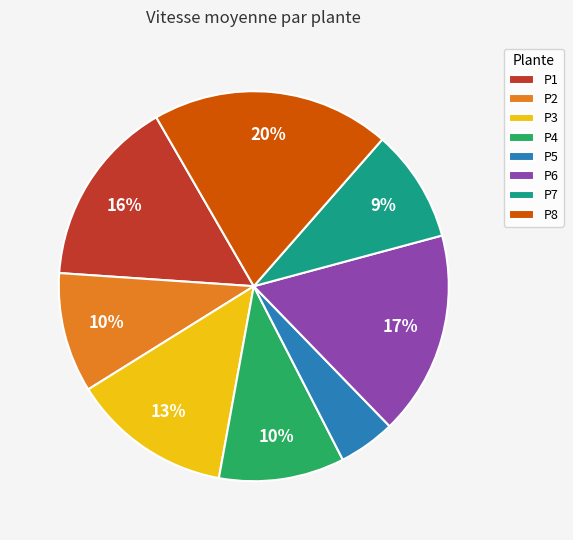

Is P4 the majority of the pie?

No